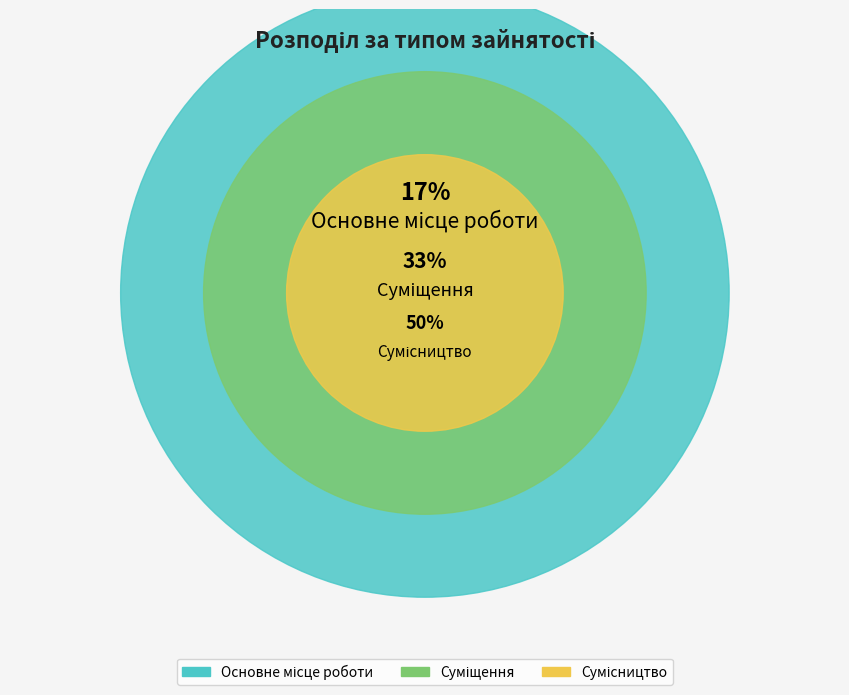

What is the ratio of the value at Основне місце роботи to the value at Суміщення?

0.5